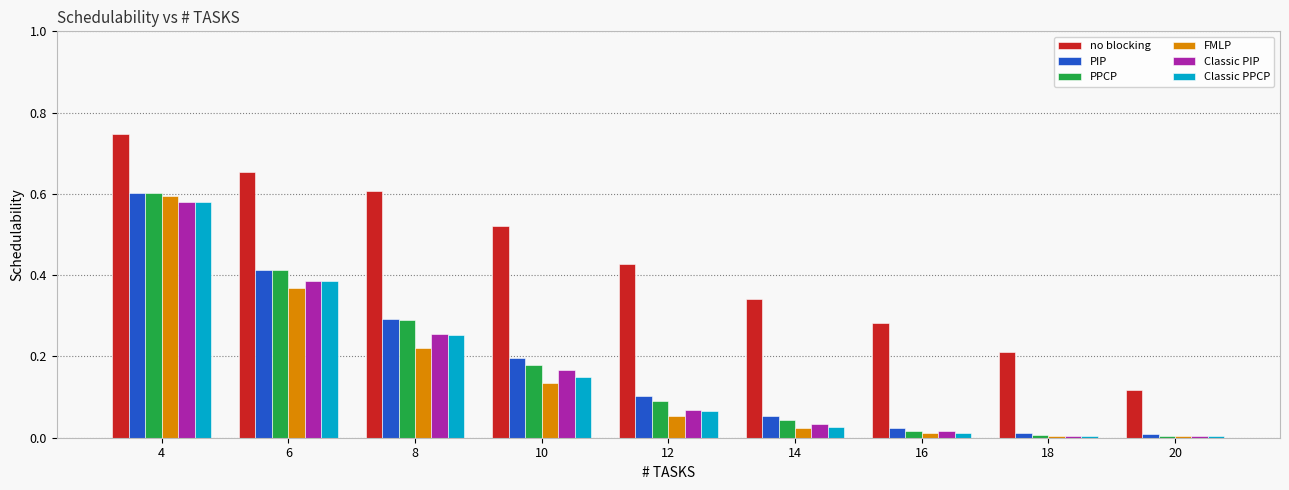

Which series changed the most between 6 and 16?

PPCP